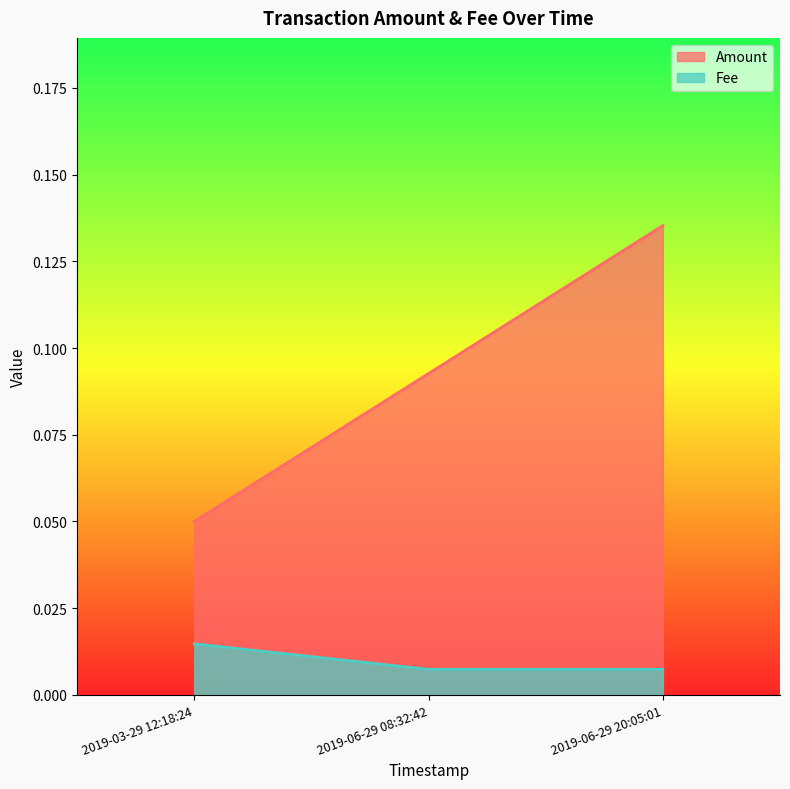

The value at 2019-06-29 08:32:42 is 0.0. True or false?

False